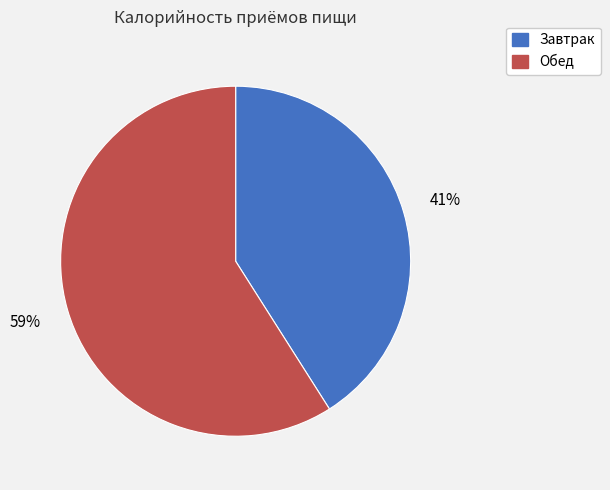

What percentage is the Завтрак slice, to the nearest percent?

41%